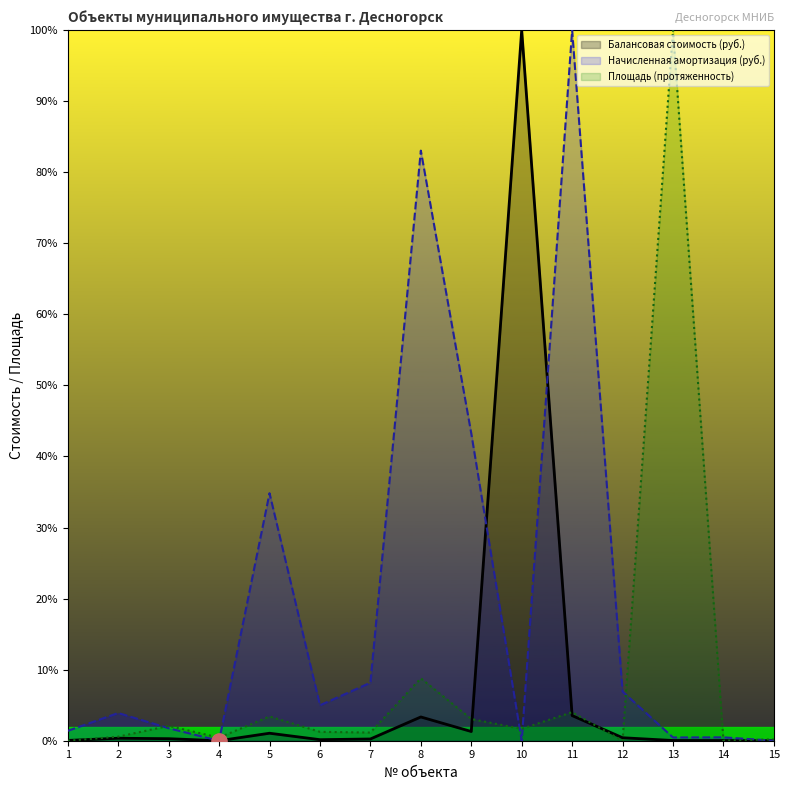

Which series contains the highest Y value?

Балансовая стоимость (руб.)